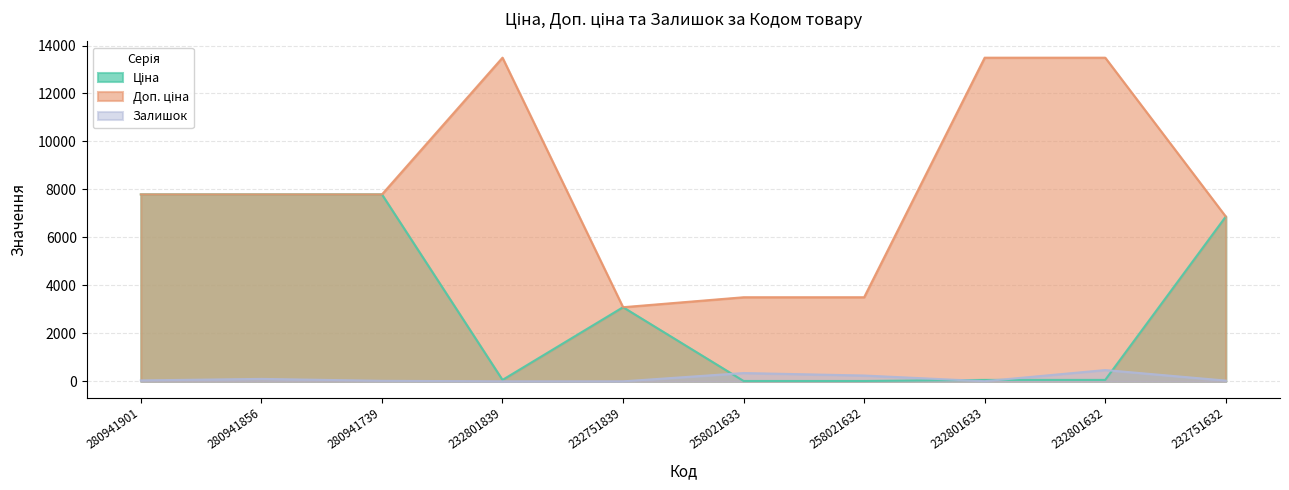

Between 258021633 and 232751839, which is larger?

232751839